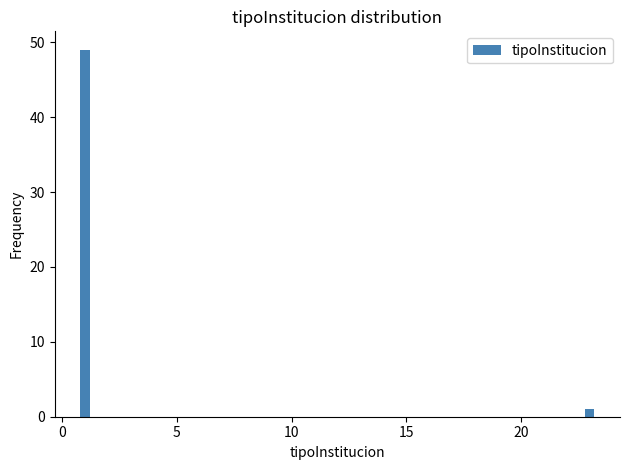

Reading left to right, extract all data points from this chart.

0=49	20=1